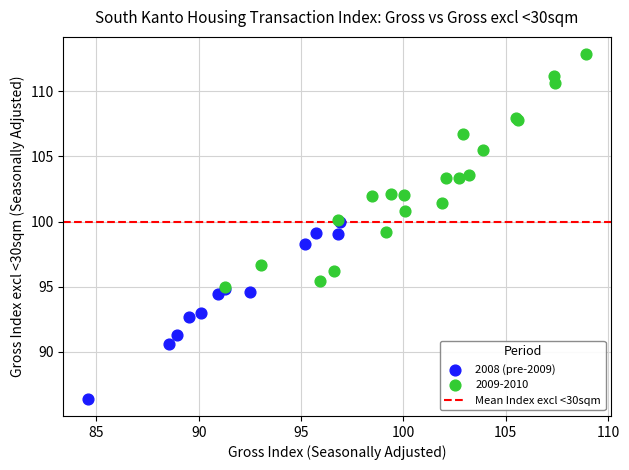

Which series reaches the maximum Y coordinate?

2009-2010